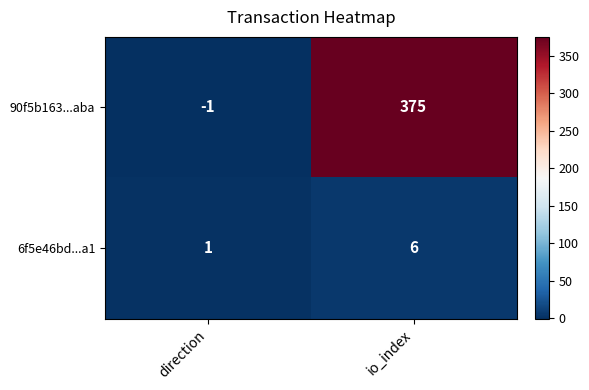

At how many categories does at least one series exceed 374?

1